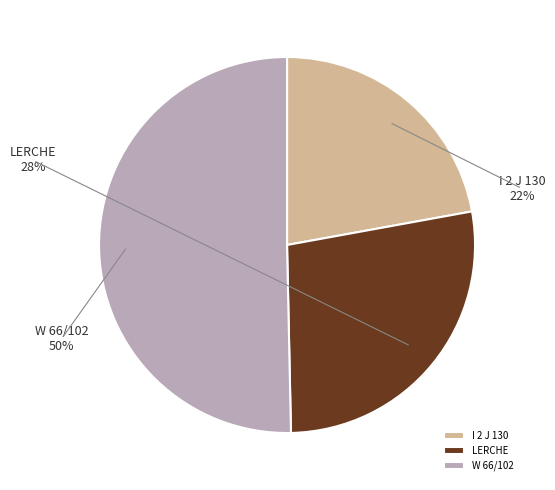

Does any single category account for the majority?

Yes